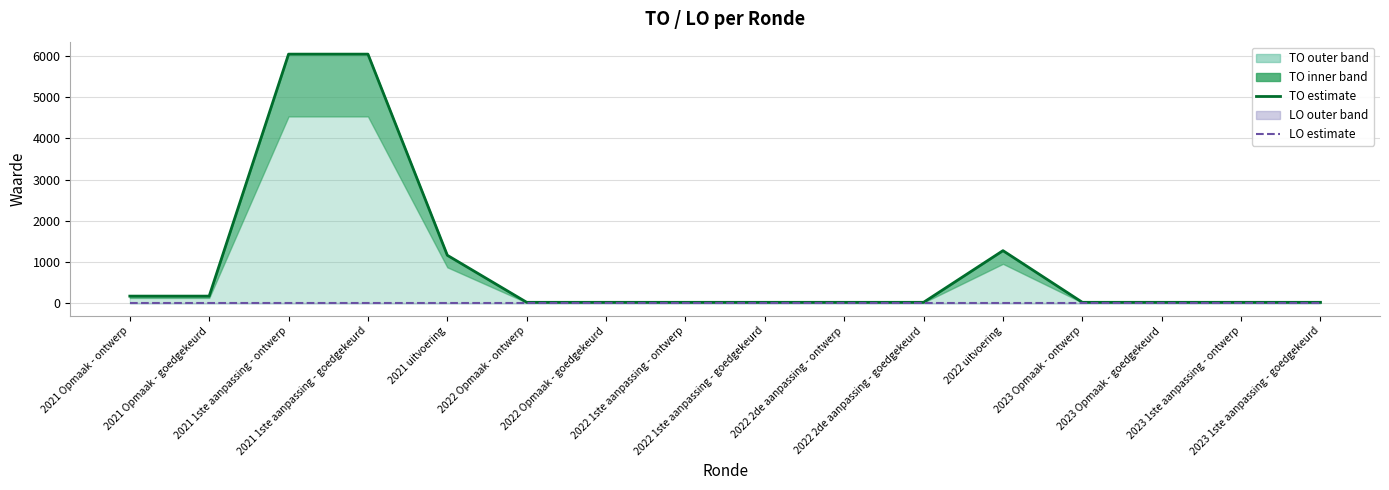

Rank the series by their maximum value, from lowest to highest.

LO (estimate), TO (estimate)